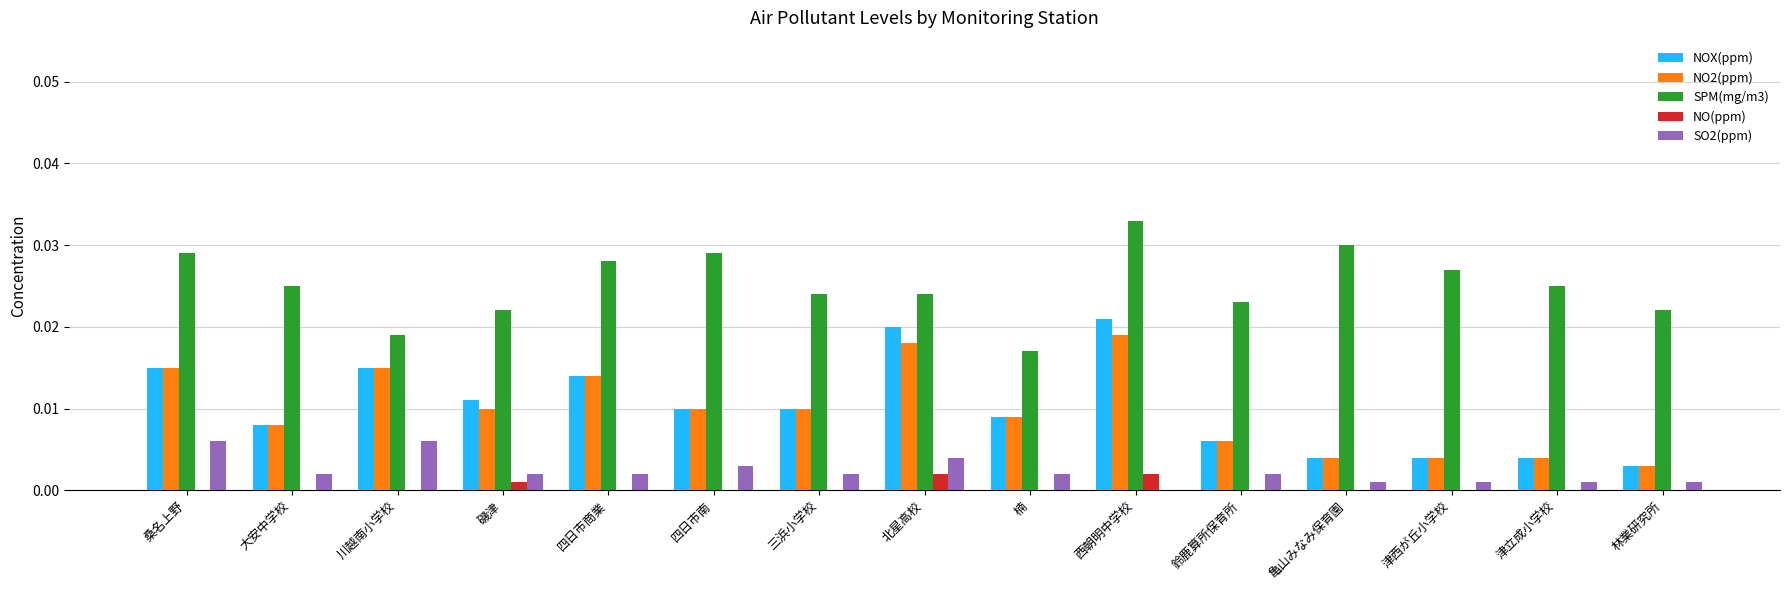

What are all the series names shown in the legend?

NOX(ppm), NO2(ppm), SPM(mg/m3), NO(ppm), SO2(ppm)